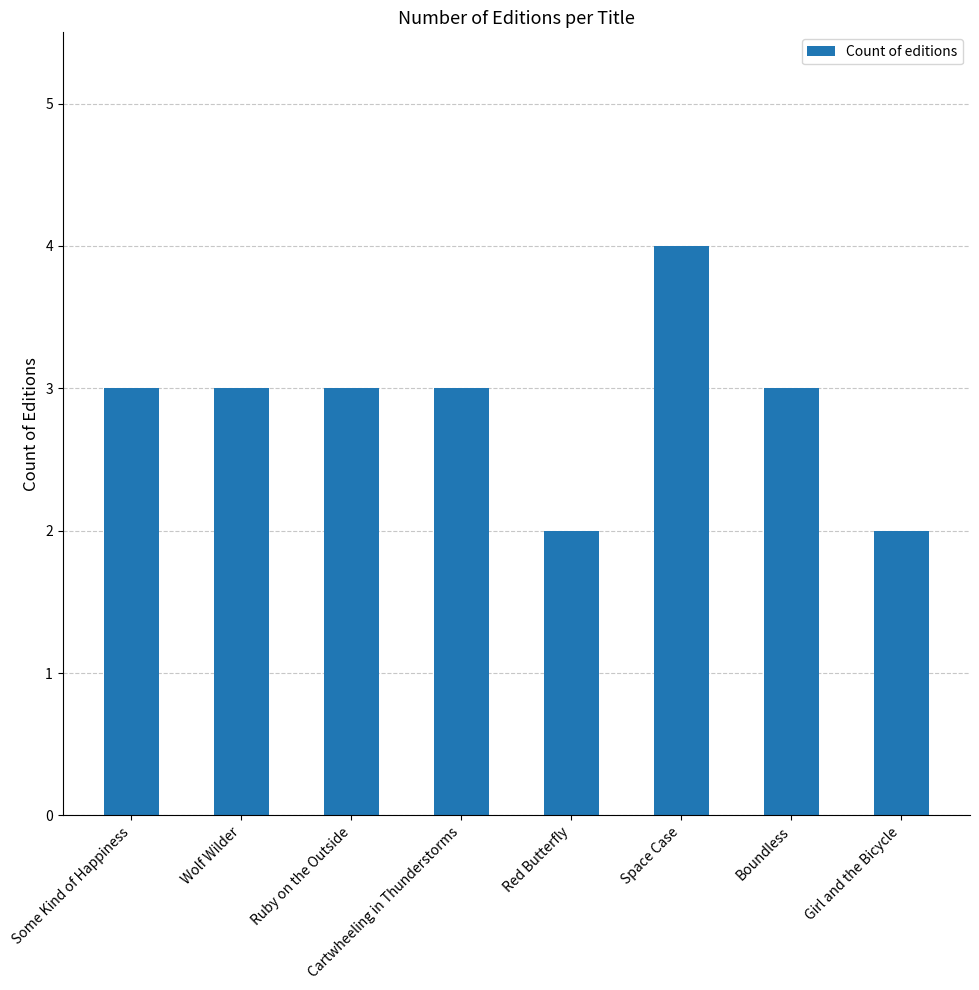

What is the label of the 8th bar from the left?

Girl and the Bicycle